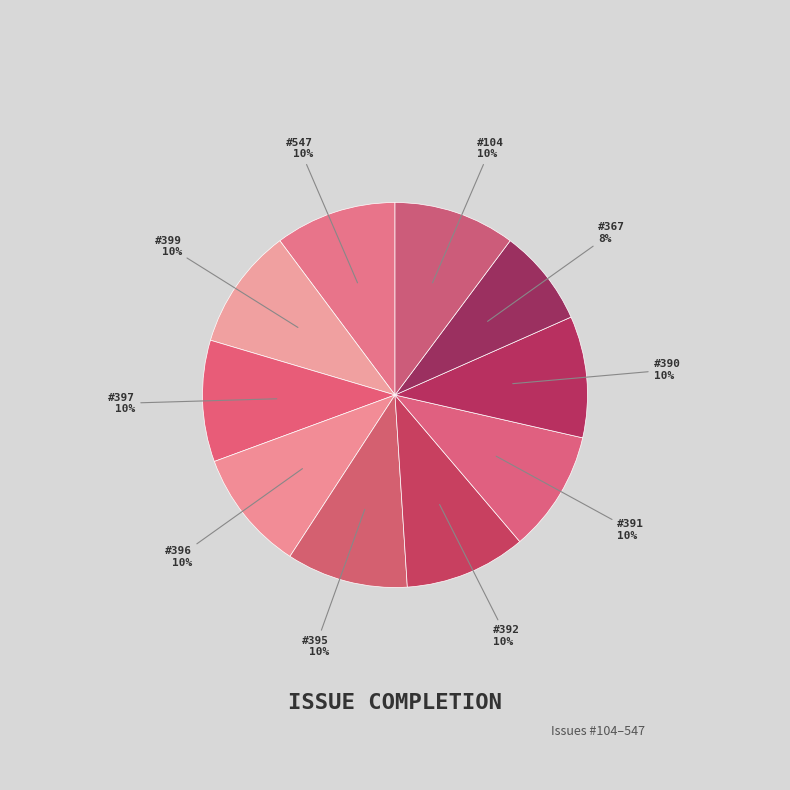

To the nearest percent, what is the average slice percentage?

10%